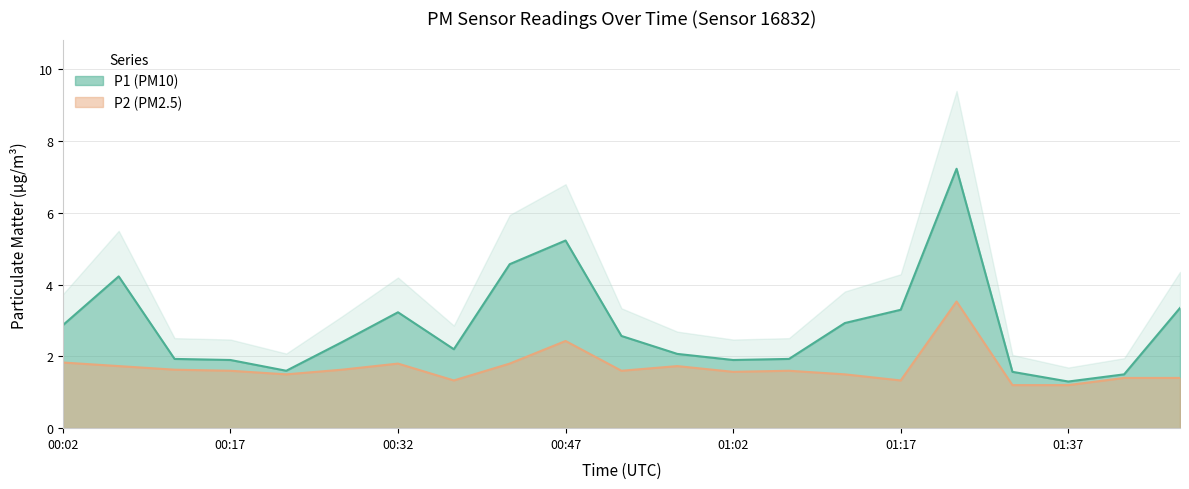

What is the label of the 21st point from the left?

01:52